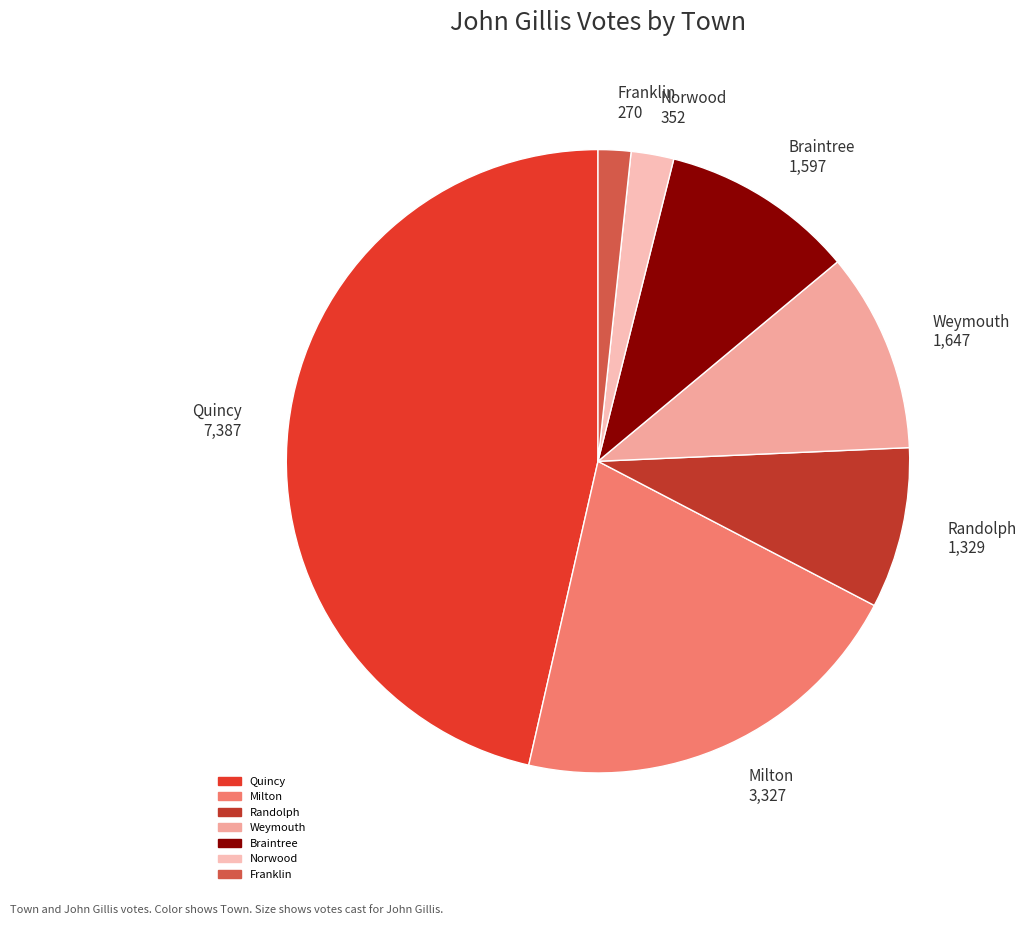

The Norwood slice represents 9% of the pie. True or false?

False